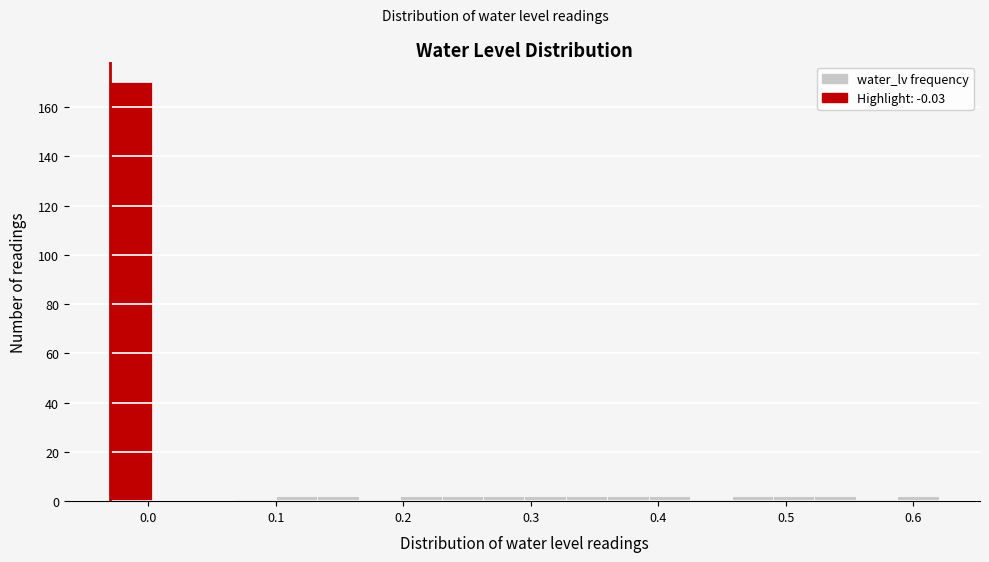

Around what value on the x-axis is the tallest bar? Give the approximate position of its centre, as read against the axis.

-0.01